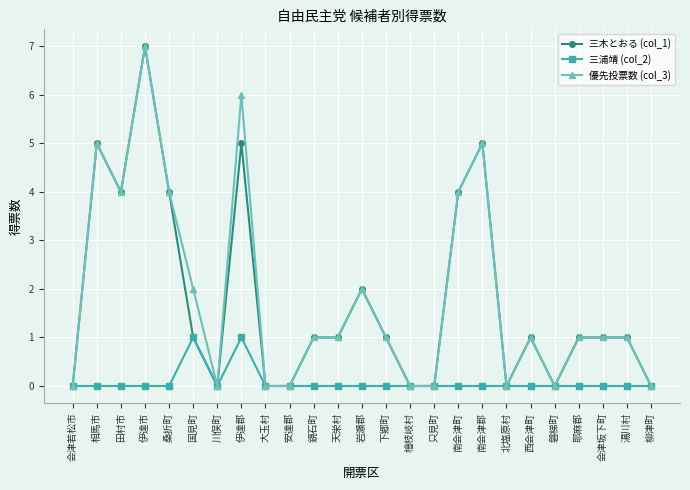

At which label does 三木とおる (col_1) first exceed 1?

相馬市